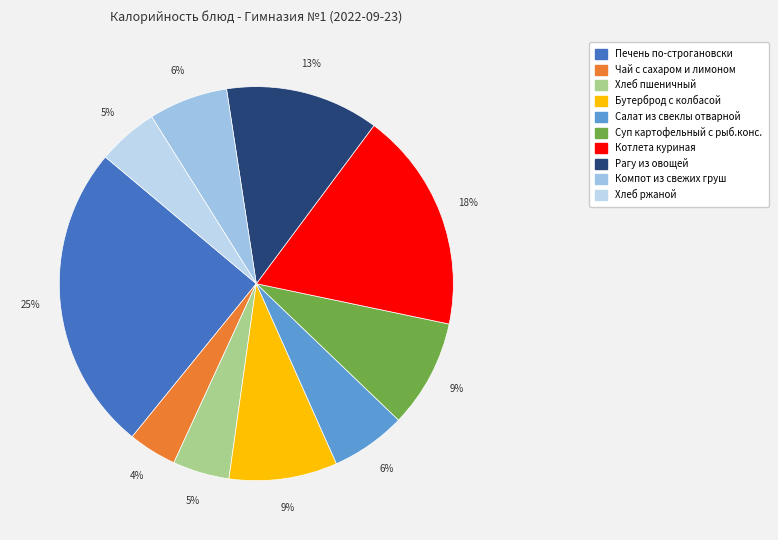

Is it true that Бутерброд с колбасой is 9% of the pie?

True